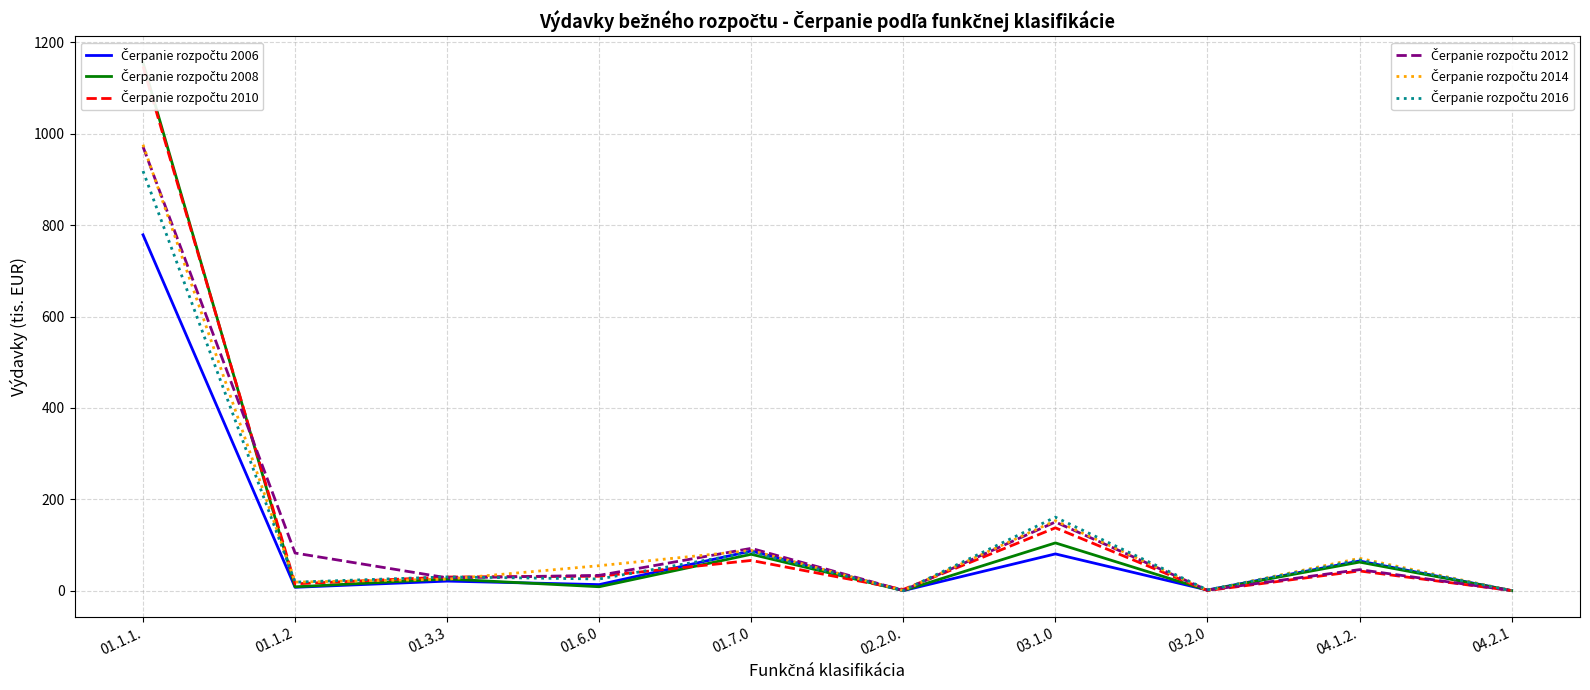

At which category is the sum across all series the highest?

01.1.1.